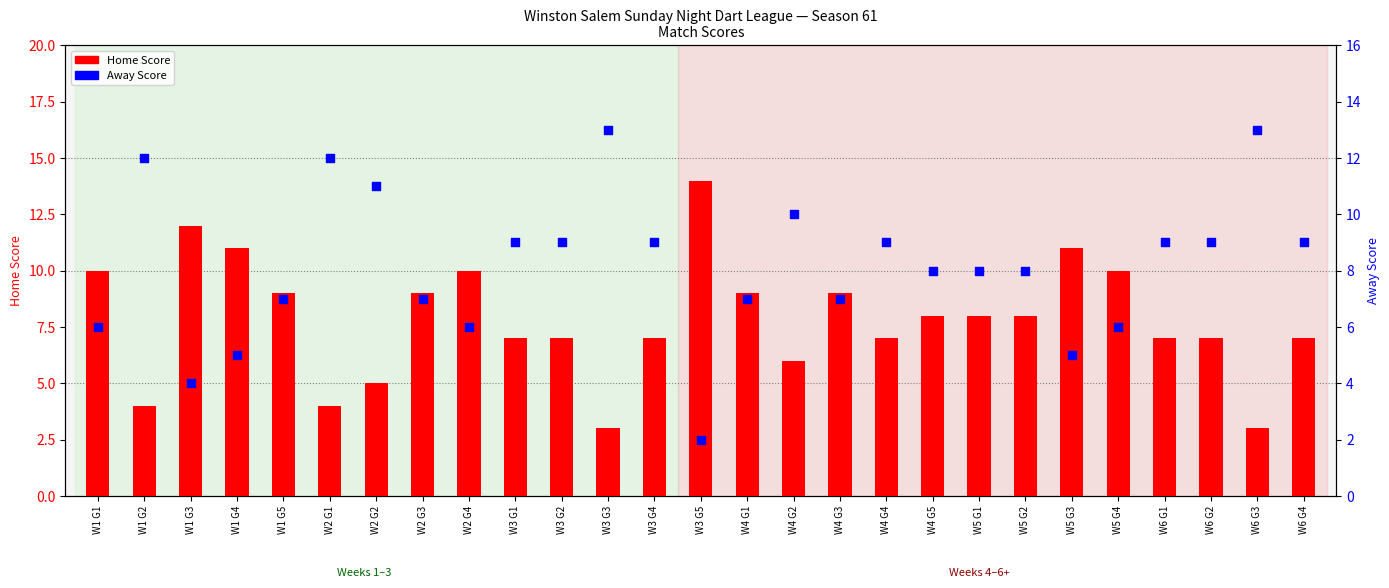

What is the total value across all series at W6 G3?

16